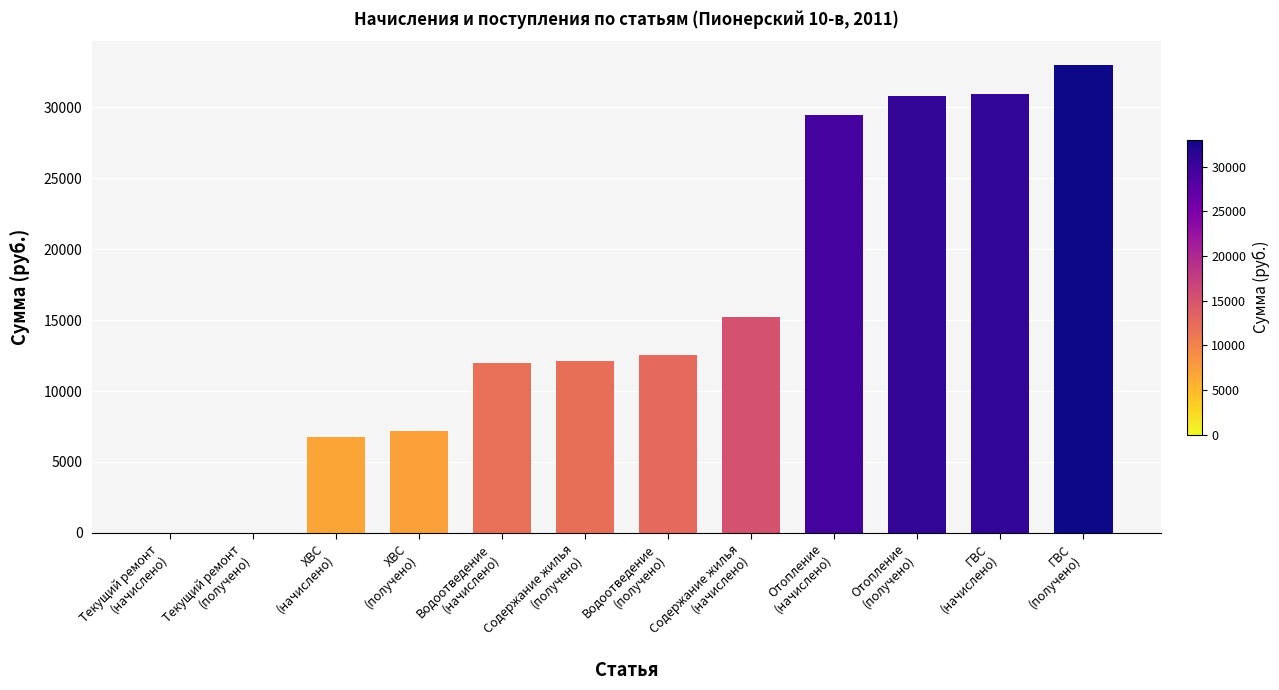

What is the sum of all values?

189975.1